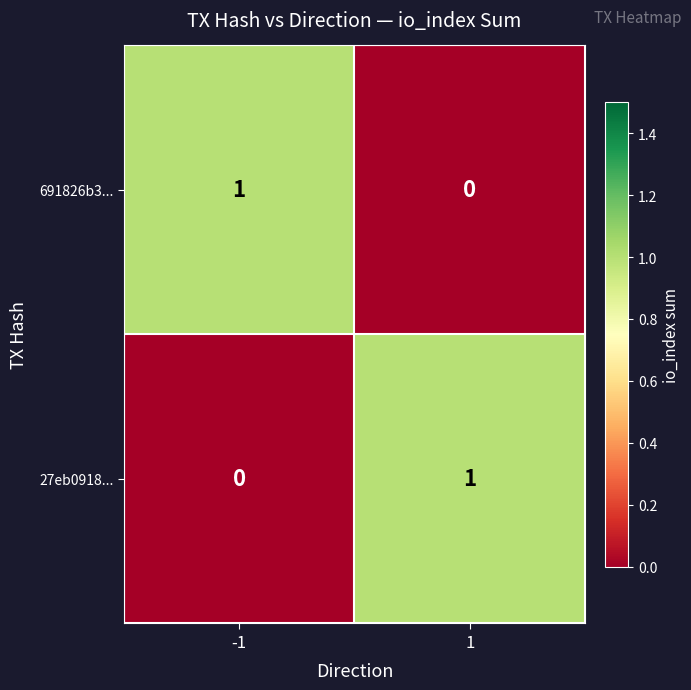

True or false: 27eb0918... has a value of -1 at -1.

False